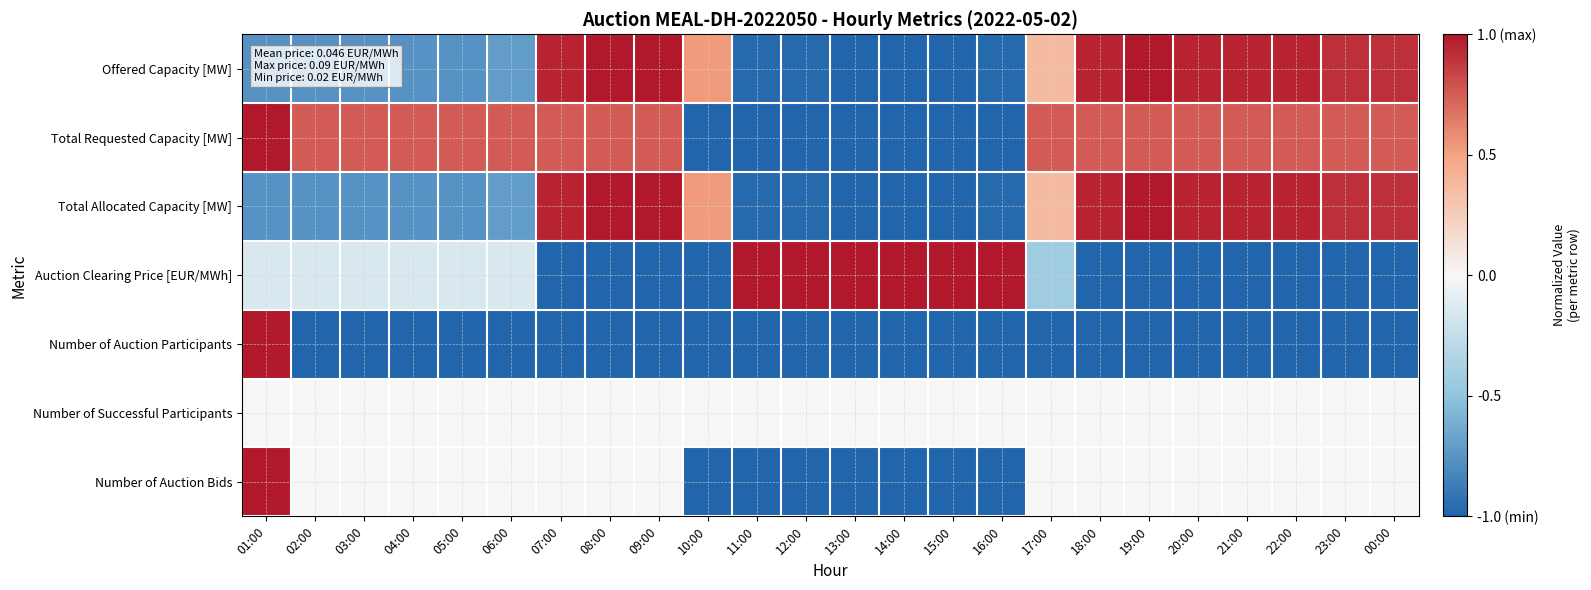

Reading right to left, list all the values displayed in this chart.

Offered Capacity [MW]: 00:00=0.9	23:00=0.9	22:00=1.0	21:00=1.0	20:00=1.0	19:00=1.0	18:00=1.0	17:00=0.4	16:00=-1.0	15:00=-1.0	14:00=-1.0	13:00=-1.0	12:00=-1.0	11:00=-1.0	10:00=0.5	09:00=1.0	08:00=1.0	07:00=1.0	06:00=-0.7	05:00=-0.8	04:00=-0.8	03:00=-0.8	02:00=-0.8	01:00=-0.8
Total Requested Capacity [MW]: 00:00=0.8	23:00=0.8	22:00=0.8	21:00=0.8	20:00=0.8	19:00=0.8	18:00=0.8	17:00=0.8	16:00=-1.0	15:00=-1.0	14:00=-1.0	13:00=-1.0	12:00=-1.0	11:00=-1.0	10:00=-1.0	09:00=0.8	08:00=0.8	07:00=0.8	06:00=0.8	05:00=0.8	04:00=0.8	03:00=0.8	02:00=0.8	01:00=1.0
Total Allocated Capacity [MW]: 00:00=0.9	23:00=0.9	22:00=1.0	21:00=1.0	20:00=1.0	19:00=1.0	18:00=1.0	17:00=0.4	16:00=-1.0	15:00=-1.0	14:00=-1.0	13:00=-1.0	12:00=-1.0	11:00=-1.0	10:00=0.5	09:00=1.0	08:00=1.0	07:00=1.0	06:00=-0.7	05:00=-0.8	04:00=-0.8	03:00=-0.8	02:00=-0.8	01:00=-0.8
Auction Clearing Price [EUR/MWh]: 00:00=-1.0	23:00=-1.0	22:00=-1.0	21:00=-1.0	20:00=-1.0	19:00=-1.0	18:00=-1.0	17:00=-0.4	16:00=1.0	15:00=1.0	14:00=1.0	13:00=1.0	12:00=1.0	11:00=1.0	10:00=-1.0	09:00=-1.0	08:00=-1.0	07:00=-1.0	06:00=-0.1	05:00=-0.1	04:00=-0.1	03:00=-0.1	02:00=-0.1	01:00=-0.1
Number of Auction Participants: 00:00=-1.0	23:00=-1.0	22:00=-1.0	21:00=-1.0	20:00=-1.0	19:00=-1.0	18:00=-1.0	17:00=-1.0	16:00=-1.0	15:00=-1.0	14:00=-1.0	13:00=-1.0	12:00=-1.0	11:00=-1.0	10:00=-1.0	09:00=-1.0	08:00=-1.0	07:00=-1.0	06:00=-1.0	05:00=-1.0	04:00=-1.0	03:00=-1.0	02:00=-1.0	01:00=1.0
Number of Successful Participants: 00:00=0.0	23:00=0.0	22:00=0.0	21:00=0.0	20:00=0.0	19:00=0.0	18:00=0.0	17:00=0.0	16:00=0.0	15:00=0.0	14:00=0.0	13:00=0.0	12:00=0.0	11:00=0.0	10:00=0.0	09:00=0.0	08:00=0.0	07:00=0.0	06:00=0.0	05:00=0.0	04:00=0.0	03:00=0.0	02:00=0.0	01:00=0.0
Number of Auction Bids: 00:00=0.0	23:00=0.0	22:00=0.0	21:00=0.0	20:00=0.0	19:00=0.0	18:00=0.0	17:00=0.0	16:00=-1.0	15:00=-1.0	14:00=-1.0	13:00=-1.0	12:00=-1.0	11:00=-1.0	10:00=-1.0	09:00=0.0	08:00=0.0	07:00=0.0	06:00=0.0	05:00=0.0	04:00=0.0	03:00=0.0	02:00=0.0	01:00=1.0